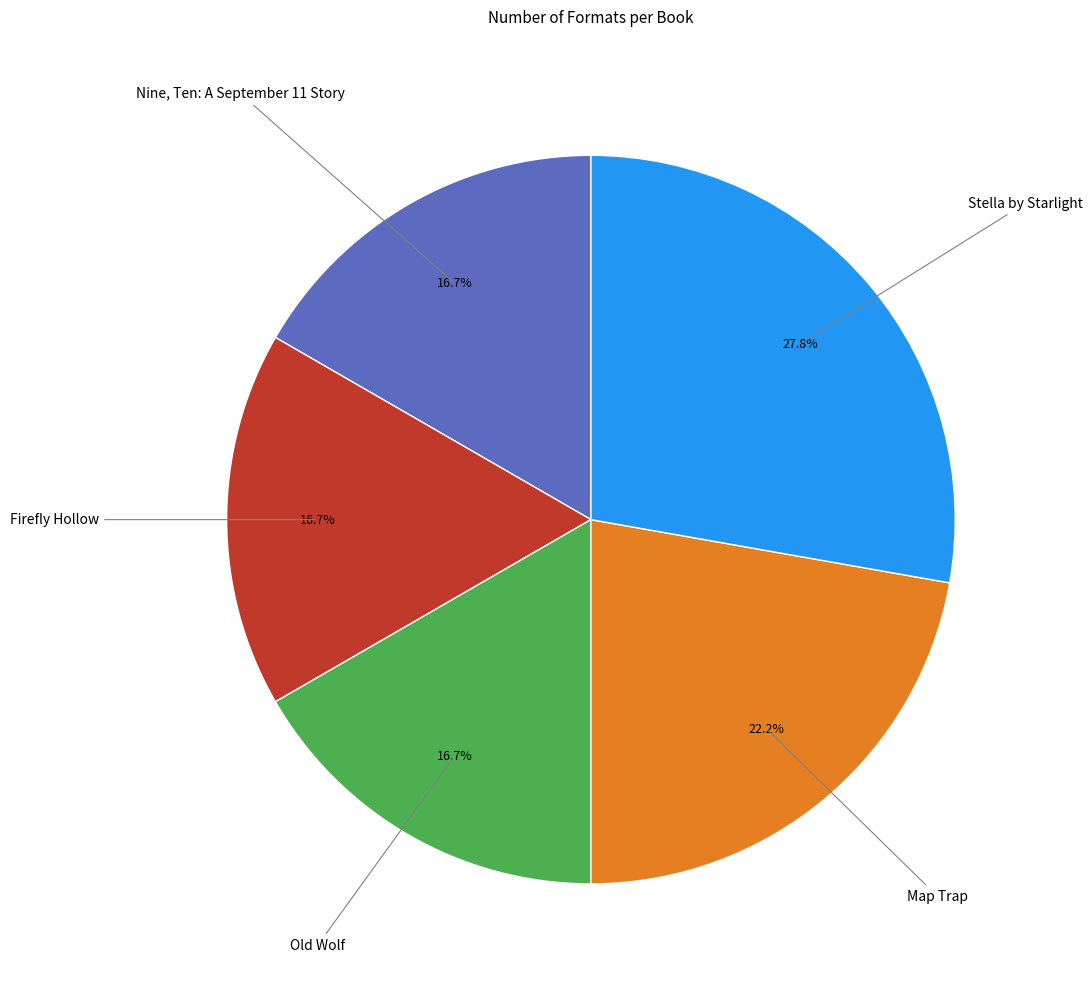

Combined, do Firefly Hollow and Map Trap account for over 50%?

No